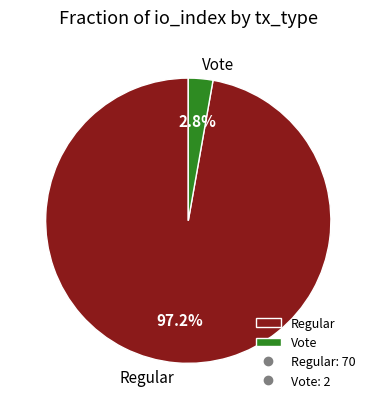

Which slice is the smallest?

Vote